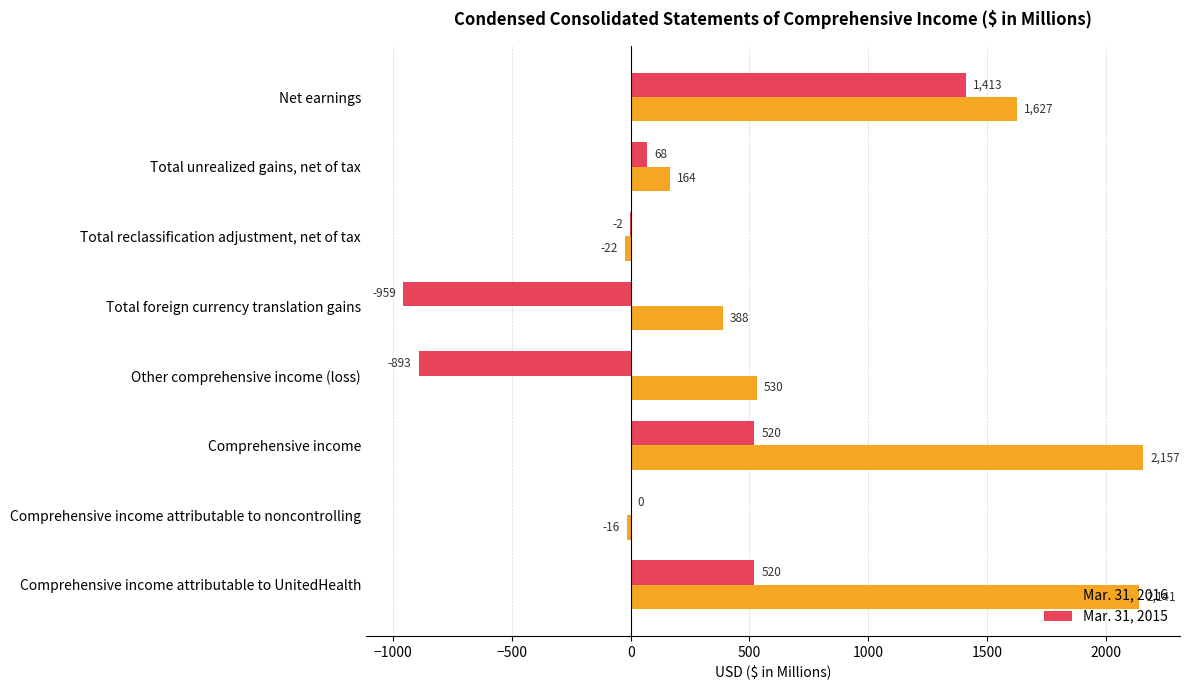

What are all the series names shown in the legend?

Mar. 31, 2016, Mar. 31, 2015